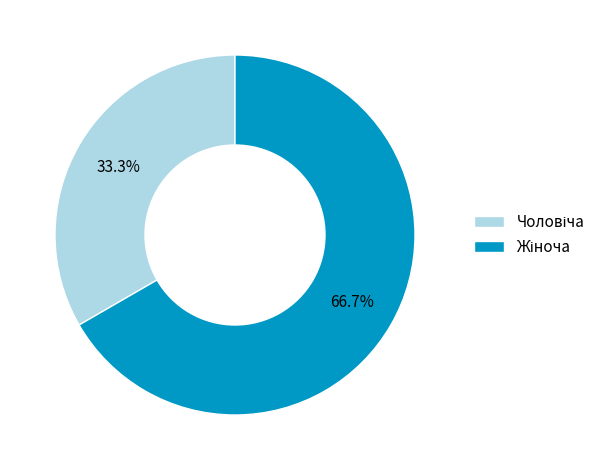

Does any single category account for the majority?

Yes